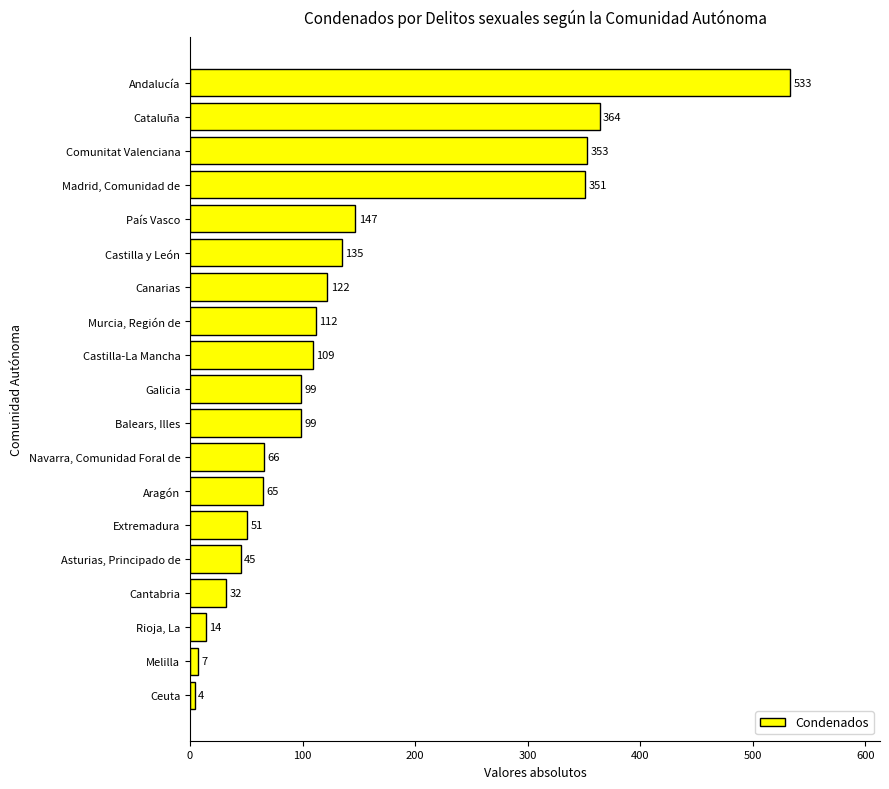

What is the average value?

143